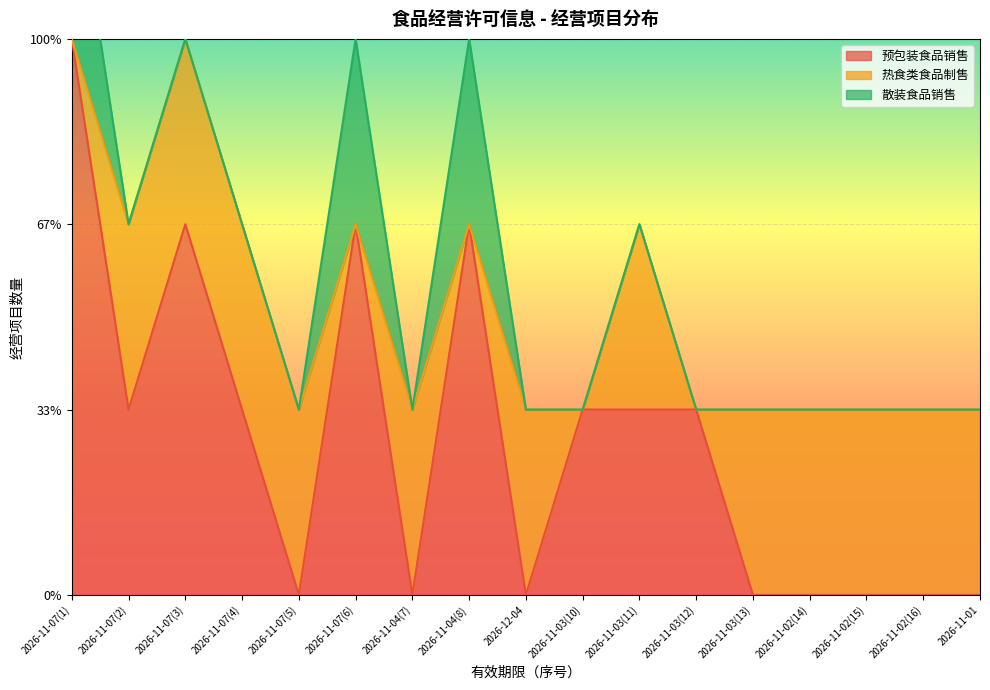

Is the value of 预包装食品销售 at 2026-11-01 greater than the value of 散装食品销售 at 2026-11-03(13)?

No